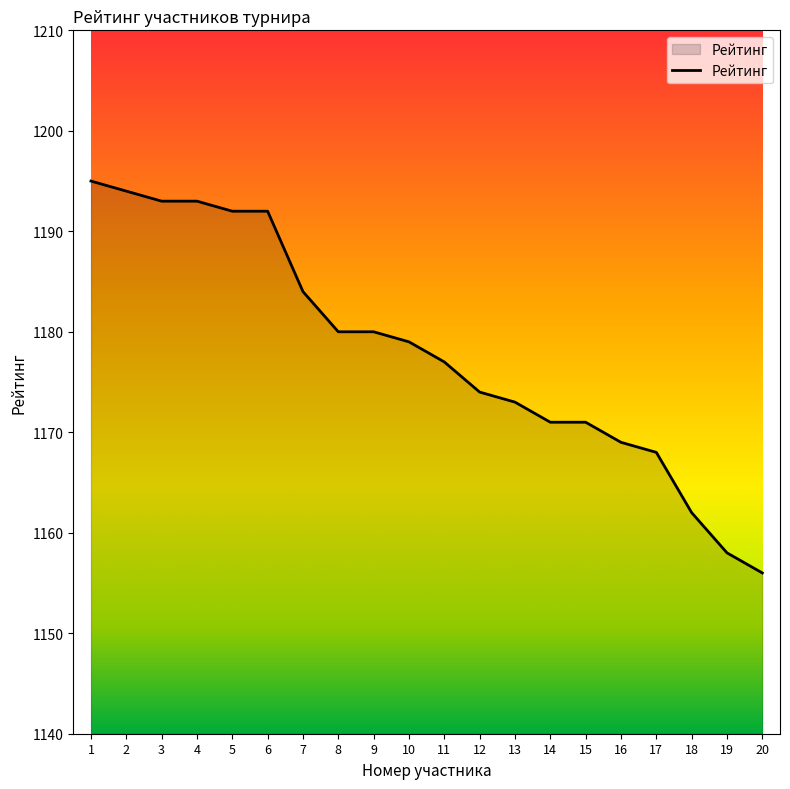

What is the difference between the maximum and minimum values?

39